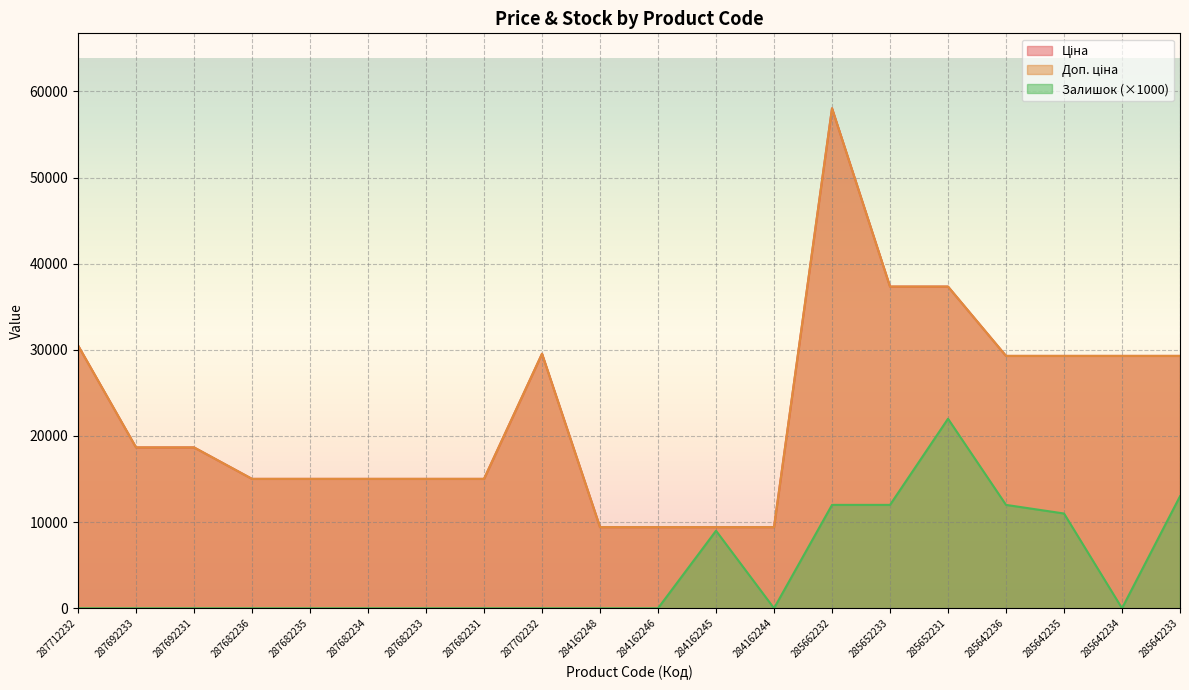

In Залишок, how many points are higher than both neighbors (excluding endpoints)?

2